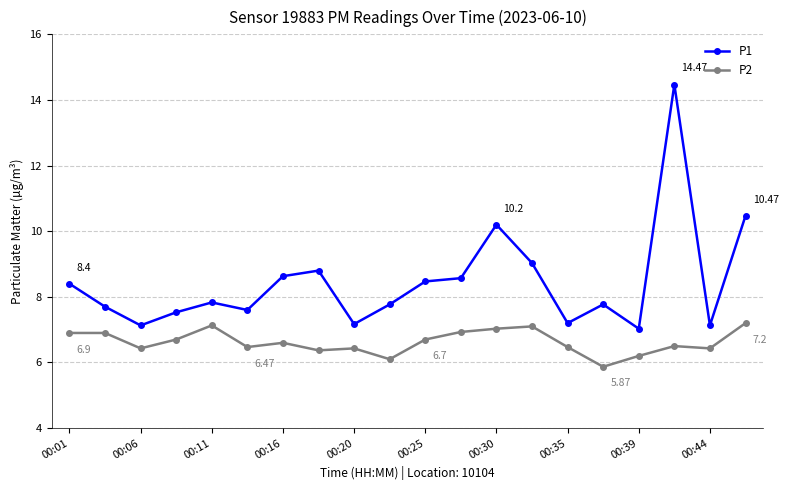

Which series has the largest range (max minus min)?

P1